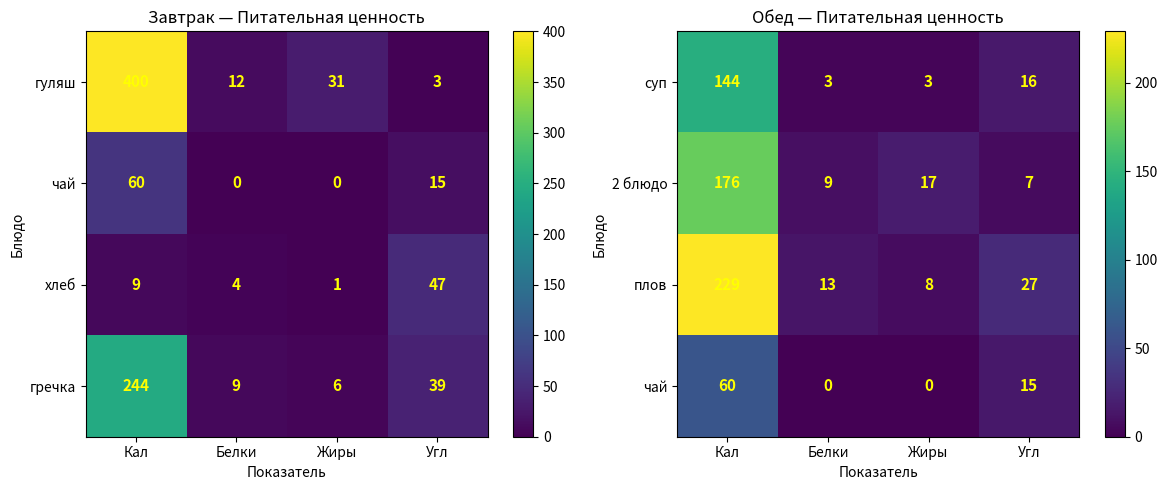

True or false: суп has a value of 1 at Жиры.

False